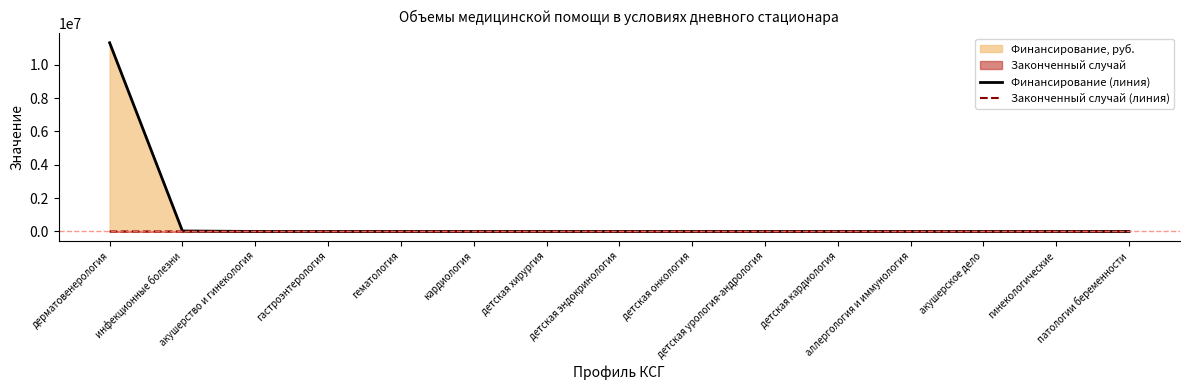

True or false: Финансирование (линия) and Законченный случай (линия) cross at least once.

False